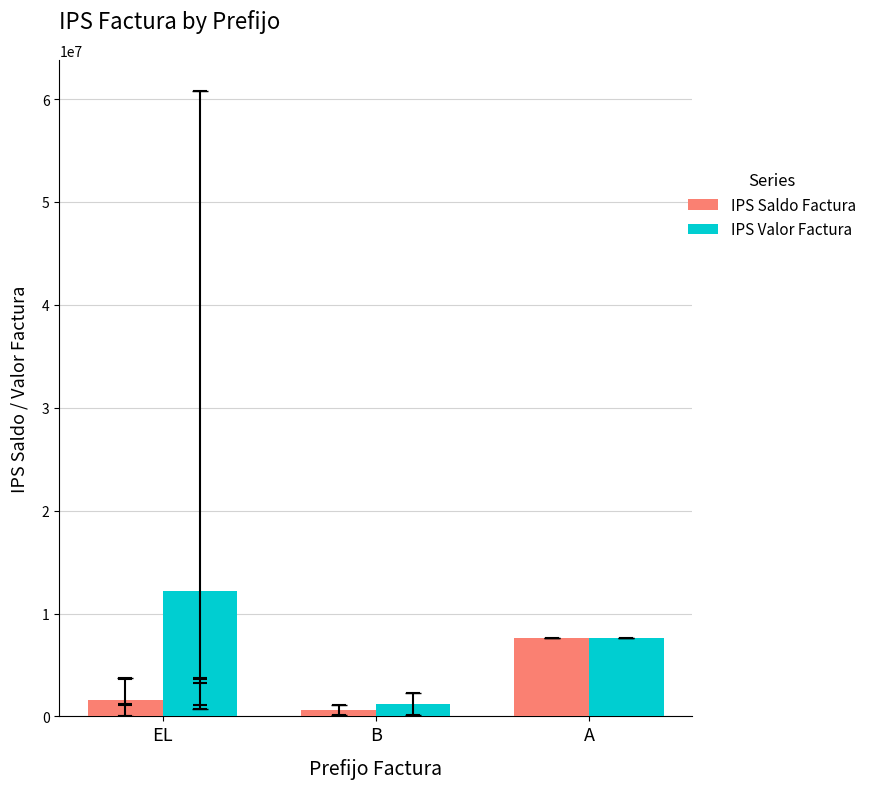

Reading left to right, extract all data points from this chart.

IPS Saldo Factura: 1625963.8	635244.0	7647380.0
IPS Valor Factura: 12207534.0	1181336.5	7647380.0